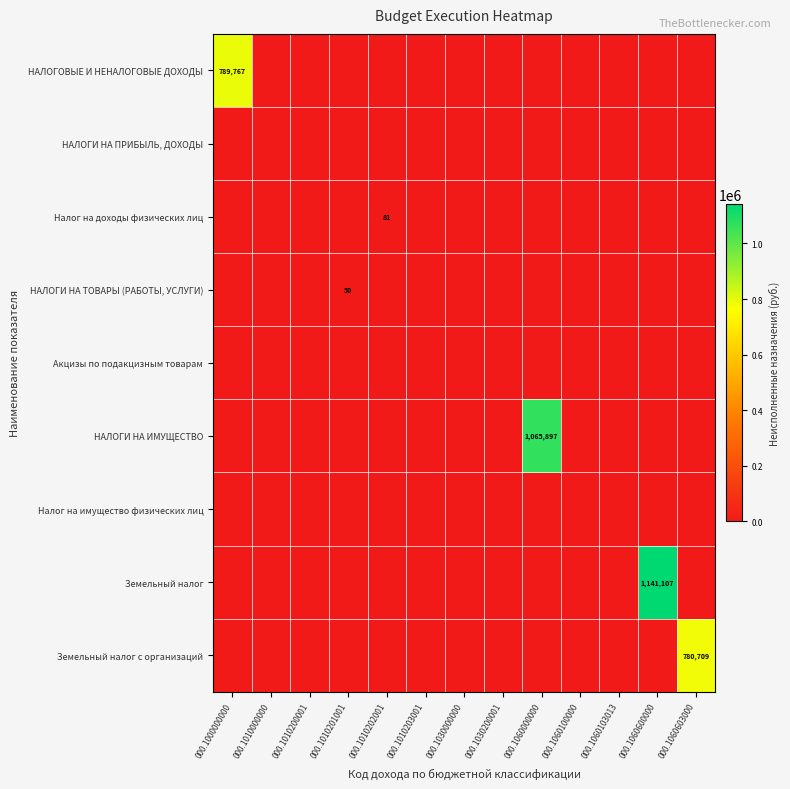

Between 000.1010200001 and 000.1060100000, which is larger?

000.1010200001